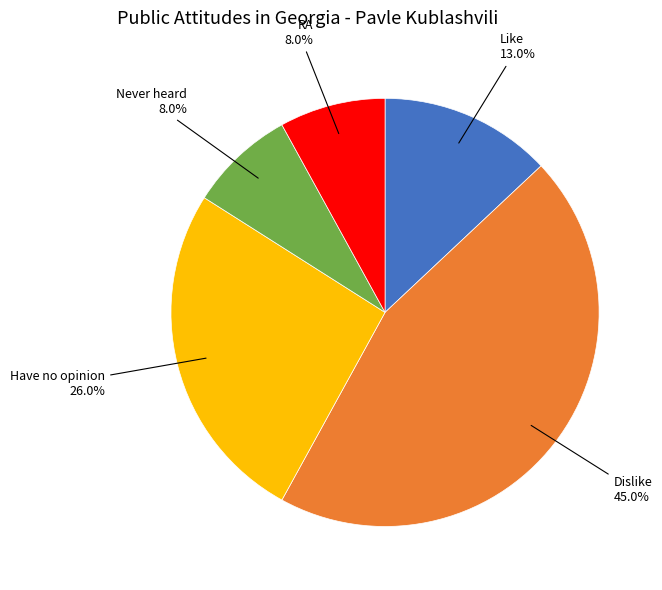

Is there any slice that represents more than half of the pie?

No